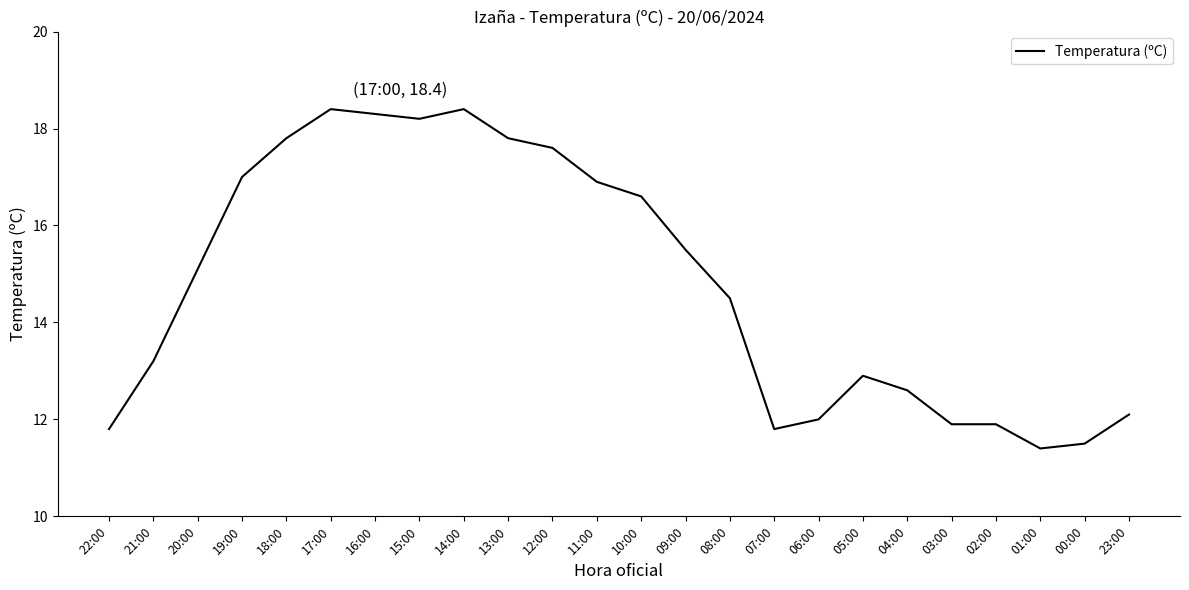

How many lines are shown in the chart?

1